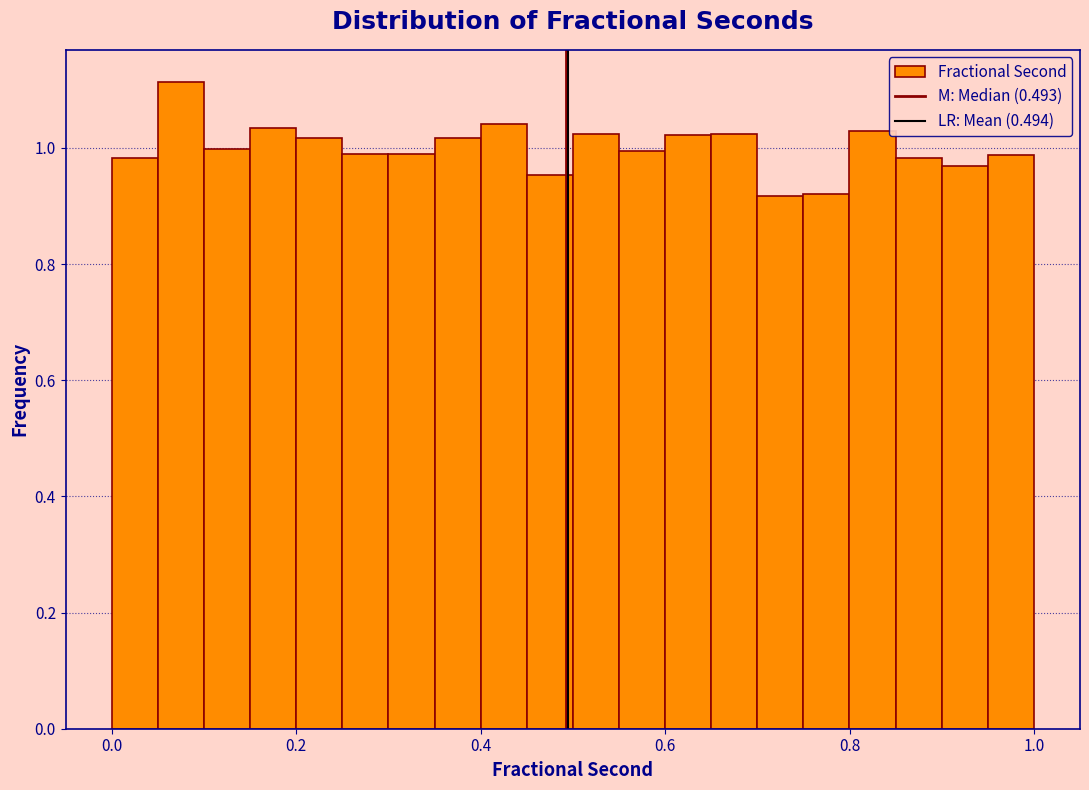

Around what value on the x-axis is the tallest bar? Give the approximate position of its centre, as read against the axis.

0.08